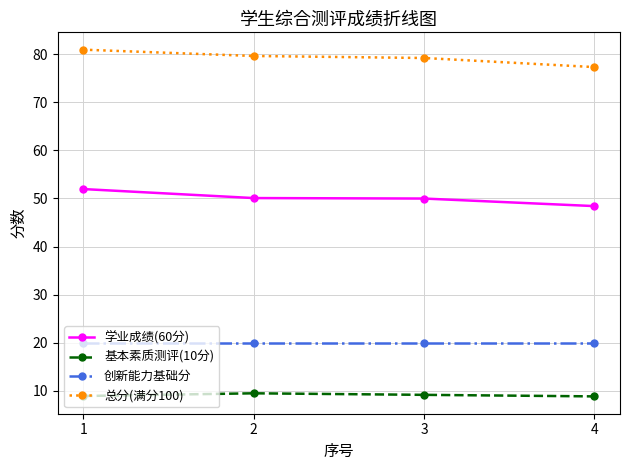

List the series in order of their overall mean, lowest first.

基本素质测评(10分), 创新能力基础分, 学业成绩(60分), 总分(满分100)